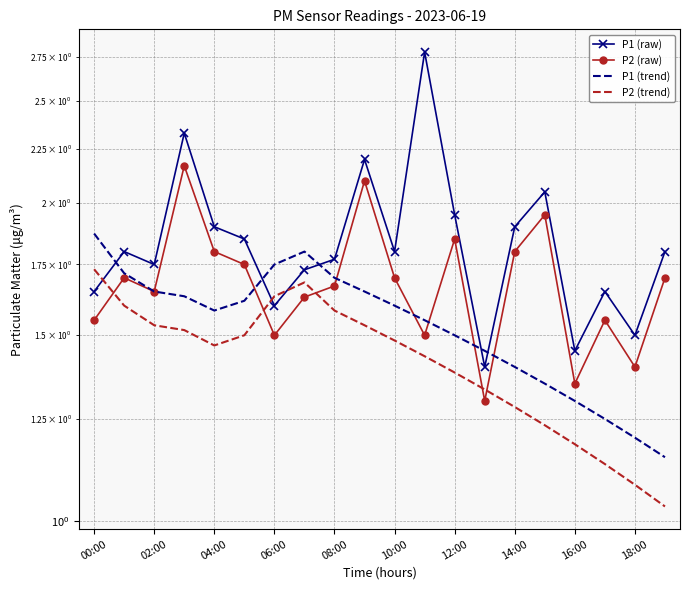

Is it true that P2 (trend) equals 0.7 at 11?

False